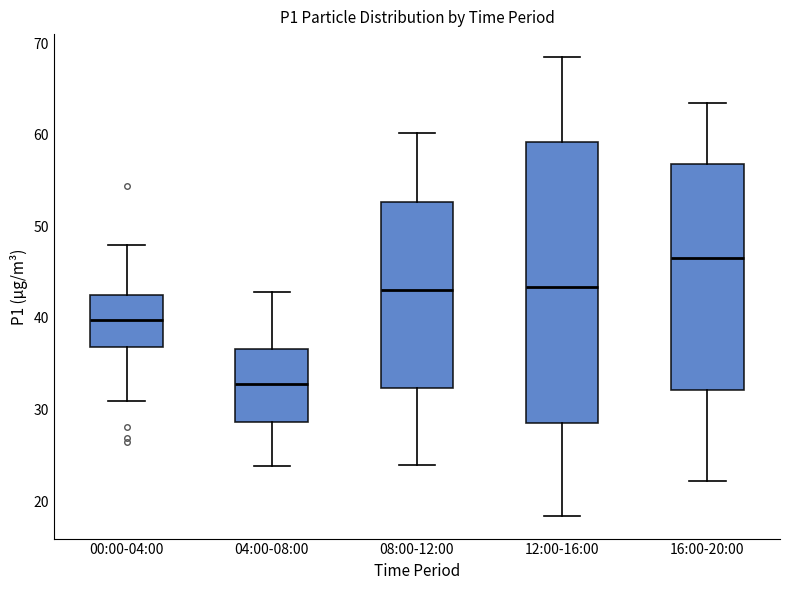

Comparing the boxes themselves (not the whiskers), which one is the tallest?

12:00-16:00